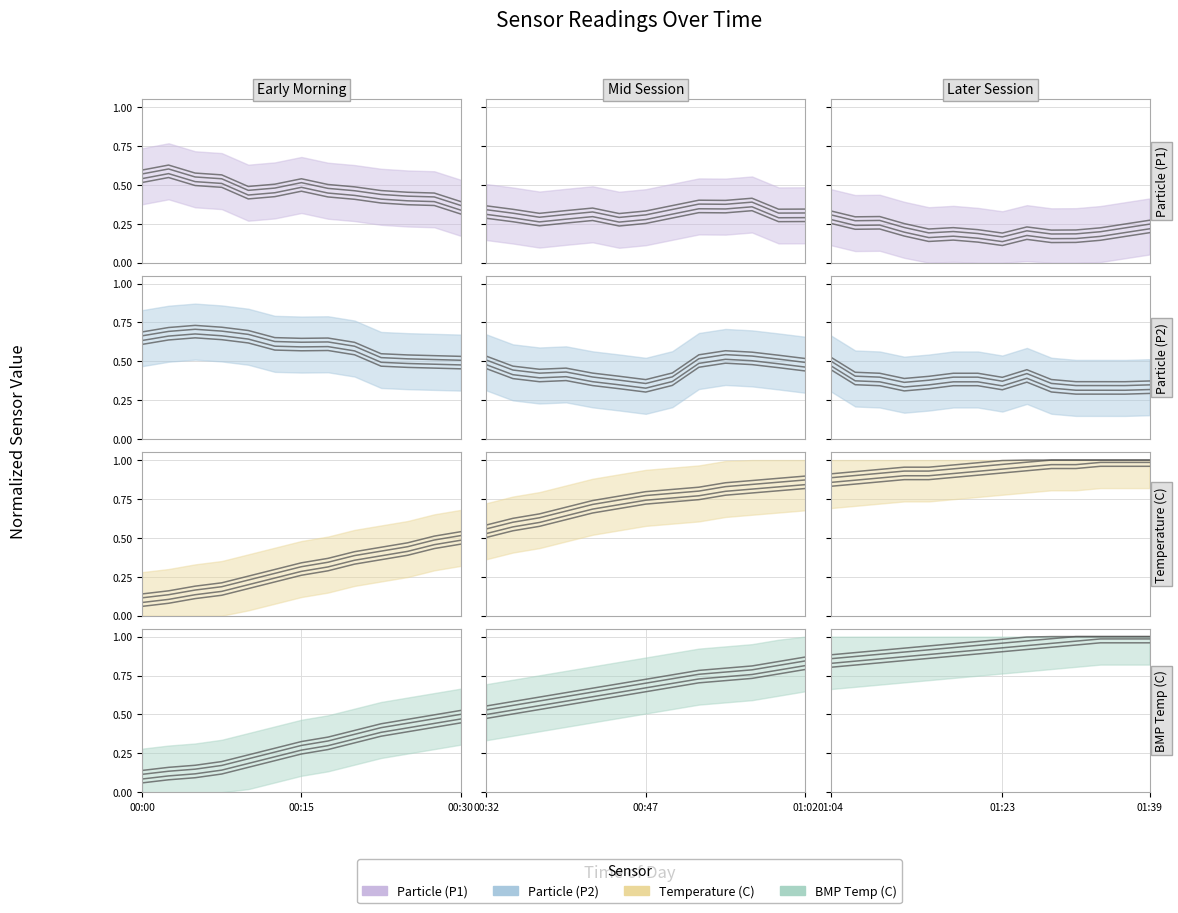

True or false: BMP Temp (C) and Particle (P1) cross at least once.

True